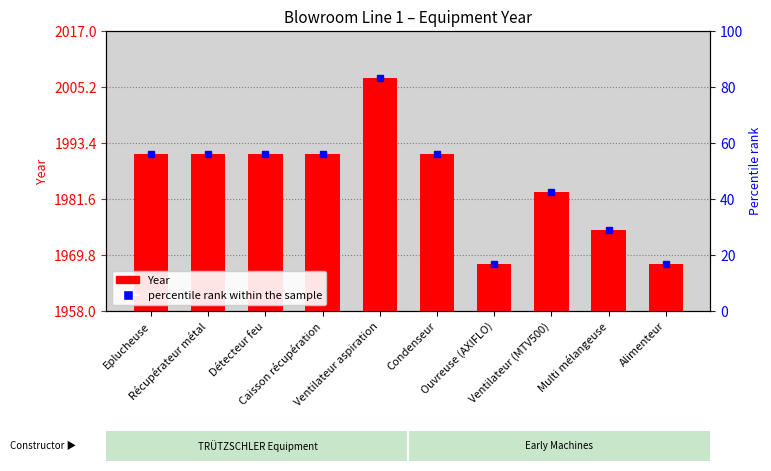

What position from the right is Ventilateur aspiration?

6